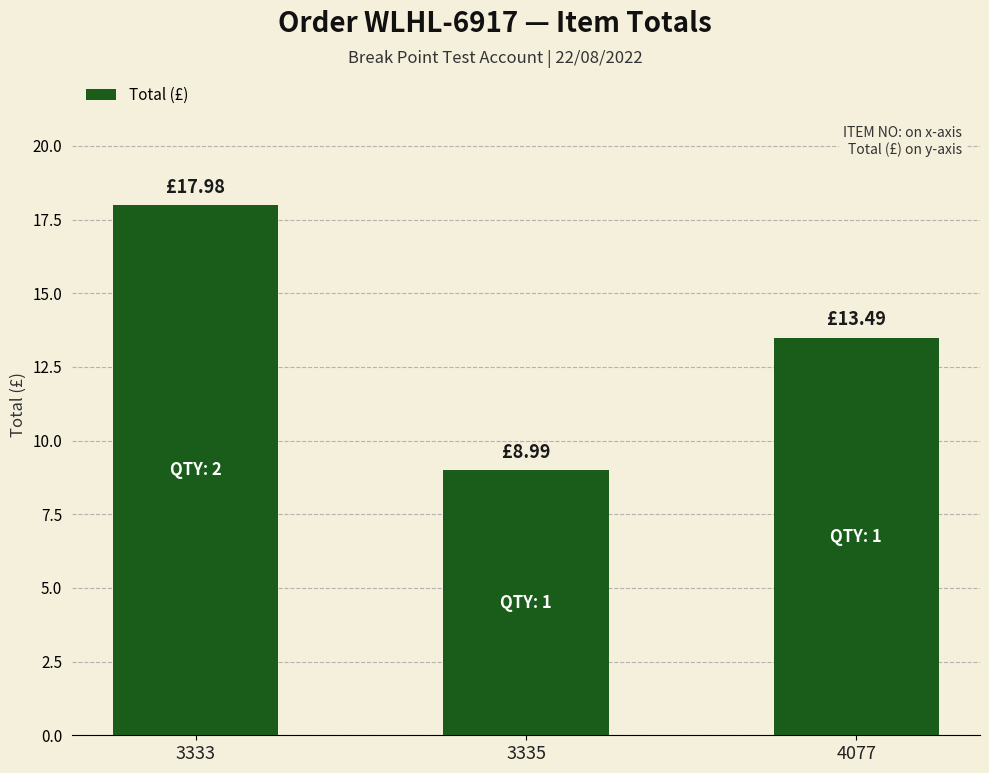

How many values are below 13?

1